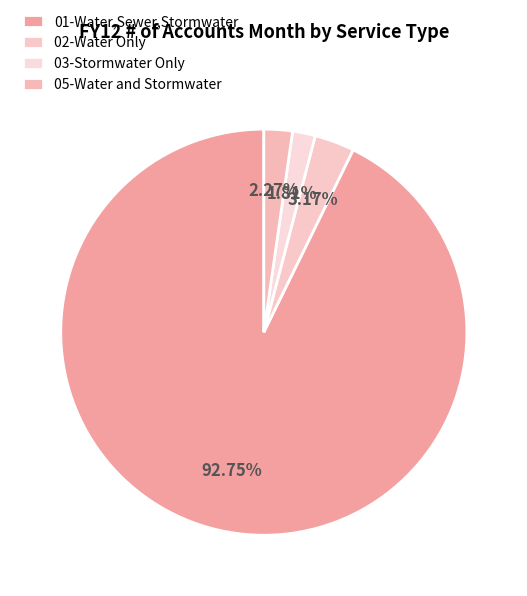

How many segments does this pie chart have?

4